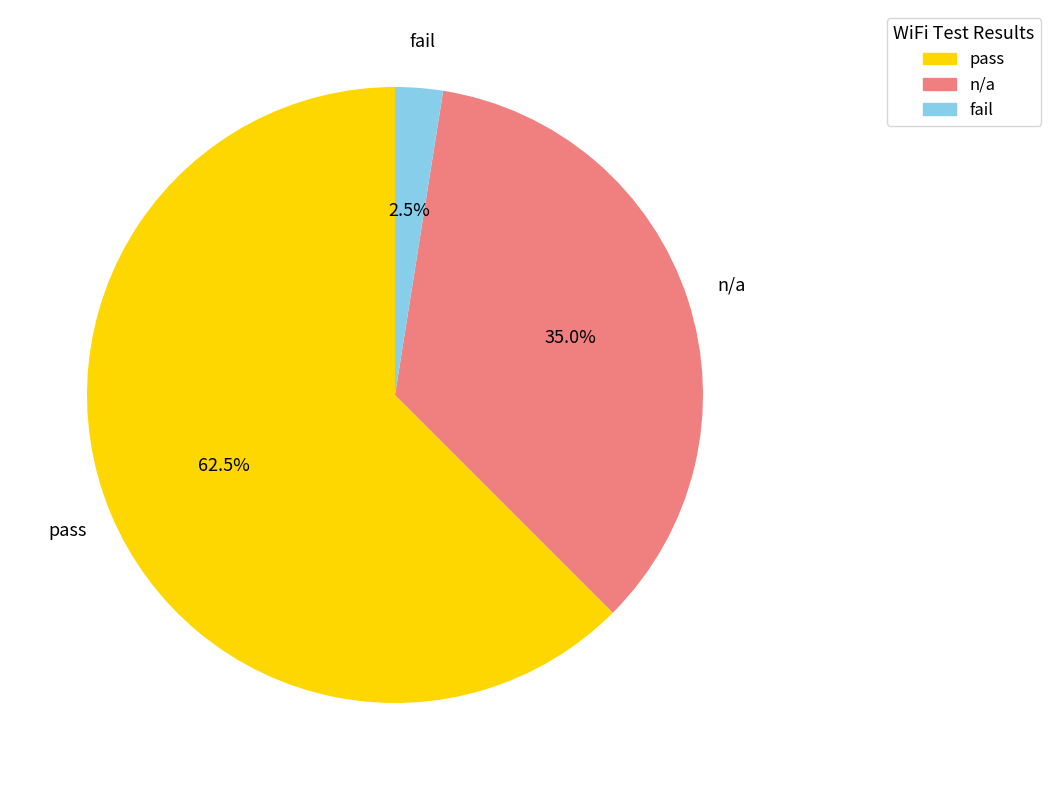

What is the total percentage of fail and pass?

65.0%